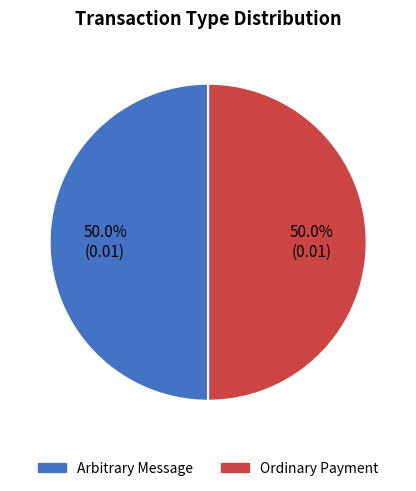

Count the number of slices in the pie.

2